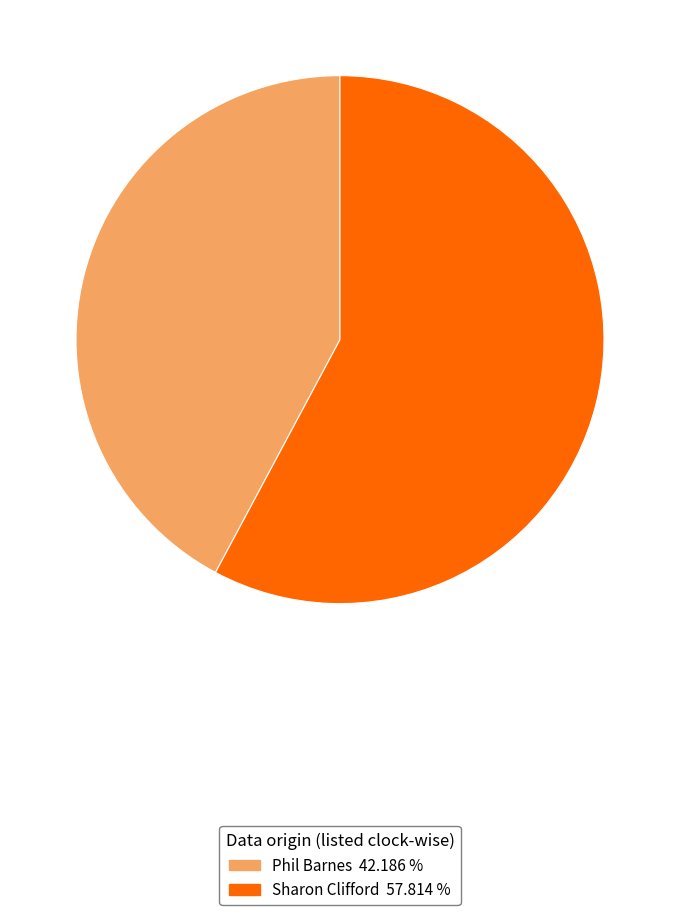

Which category accounts for the majority?

Sharon Clifford